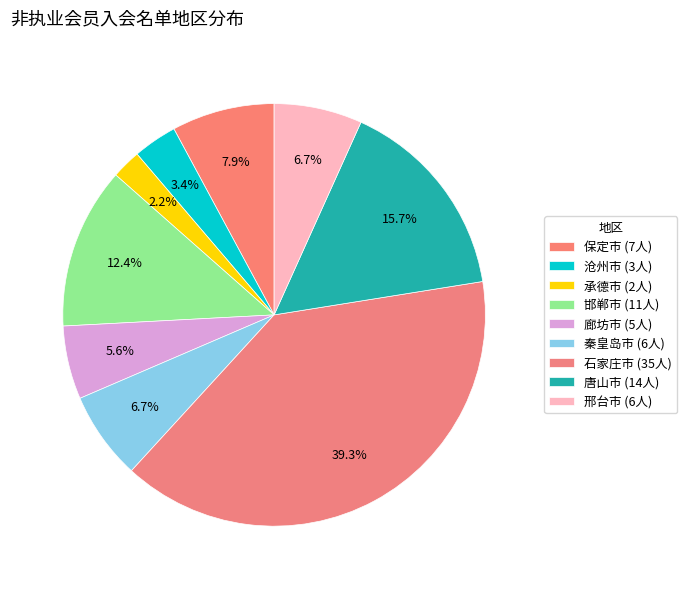

To the nearest percent, what portion does 承德市 represent?

2%